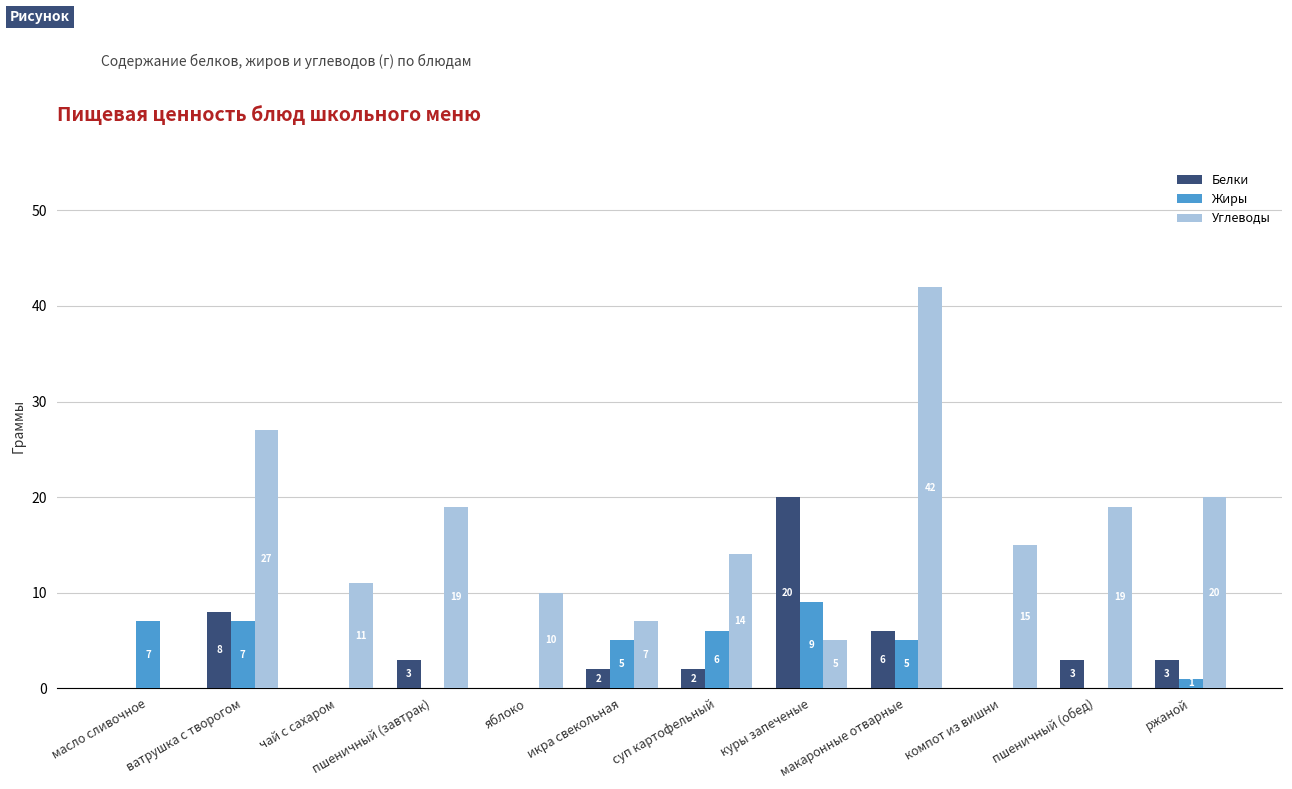

What is the highest value of the Жиры series?

9